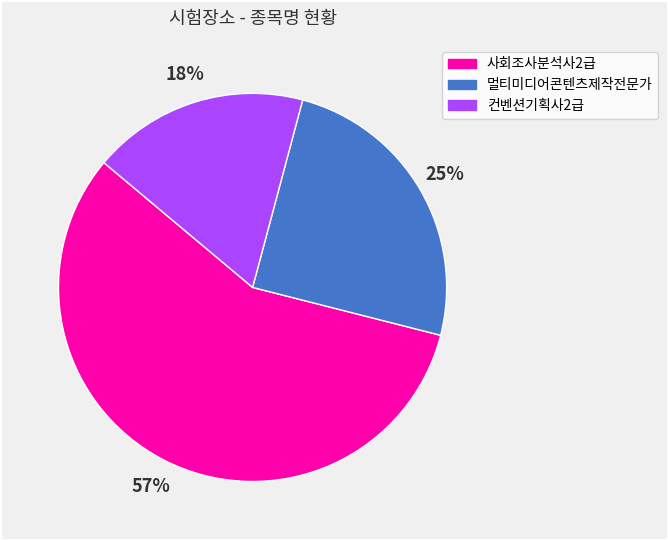

How many segments does this pie chart have?

3